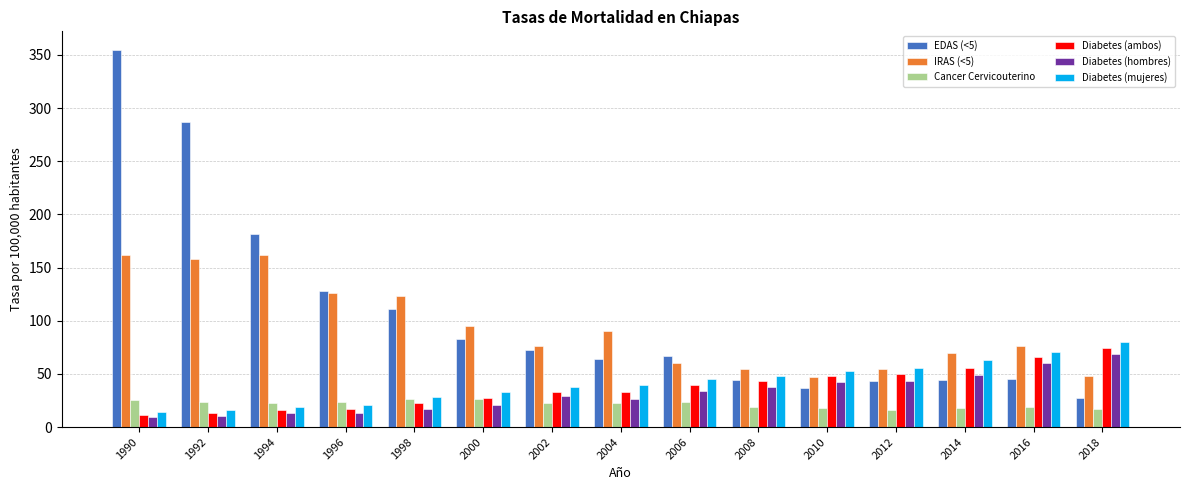

Which series has the widest spread of values?

EDAS (<5)